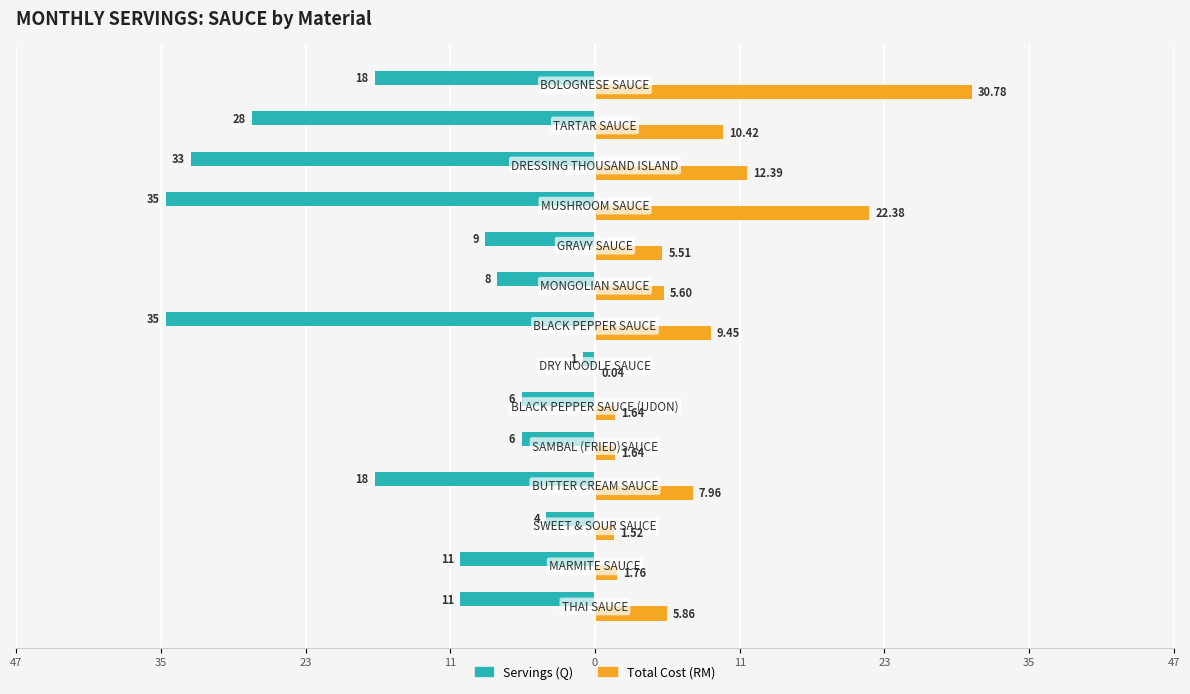

What are all the series names shown in the legend?

Servings (Q), Total Cost (RM)